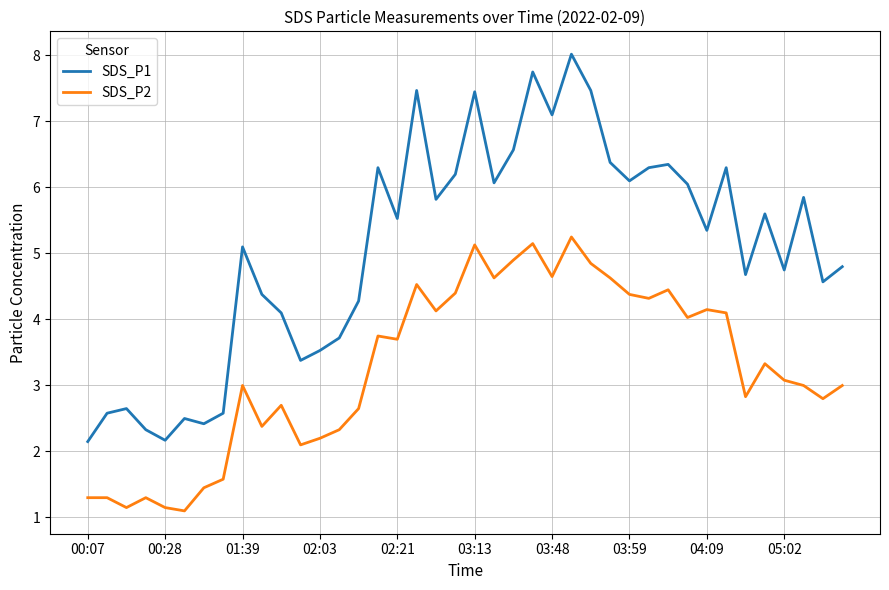

Rank the series by their average value, from highest to lowest.

SDS_P1, SDS_P2